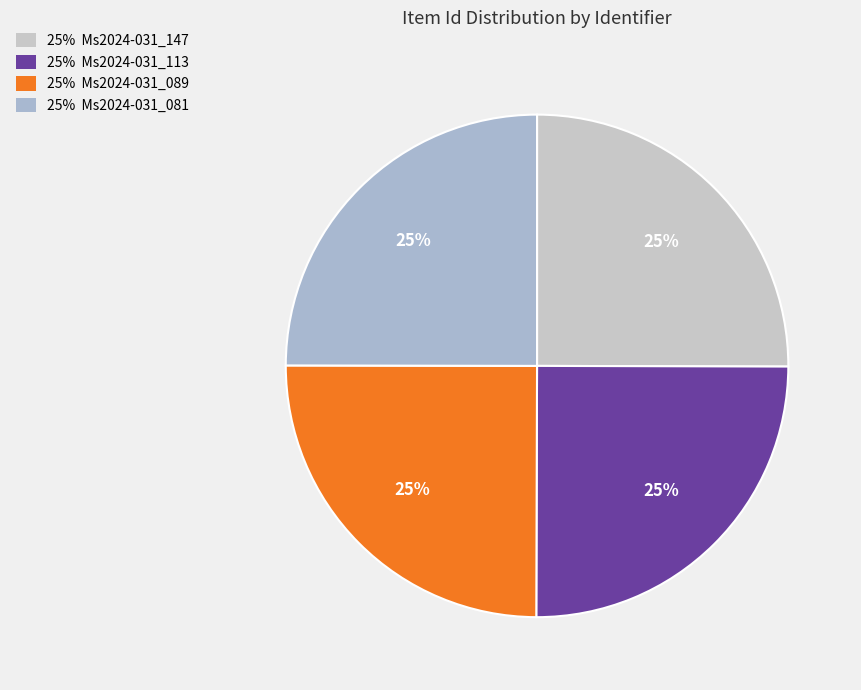

How many segments does this pie chart have?

4